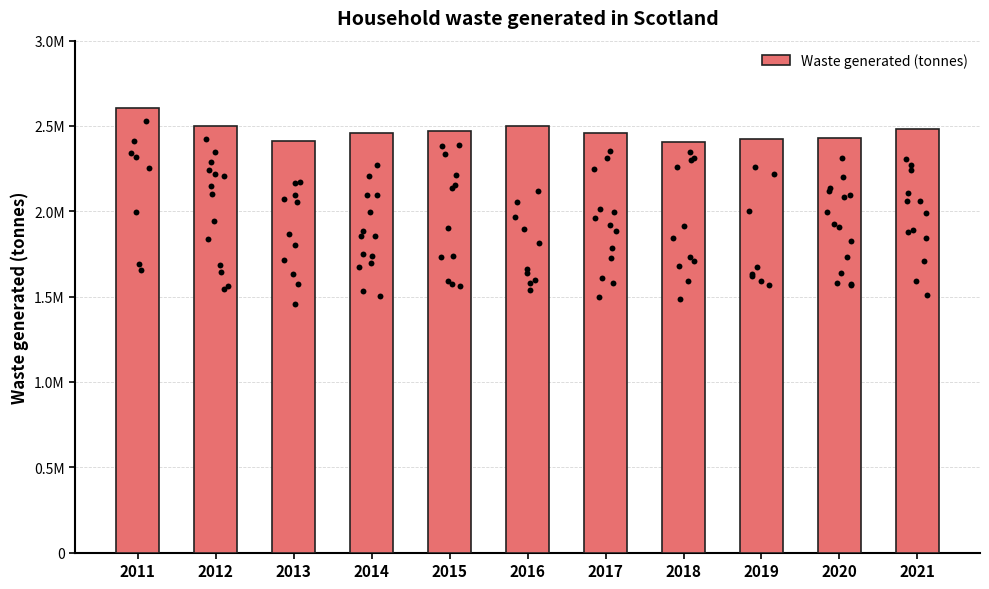

What is the ratio of the value at 2012 to the value at 2016?

1.0